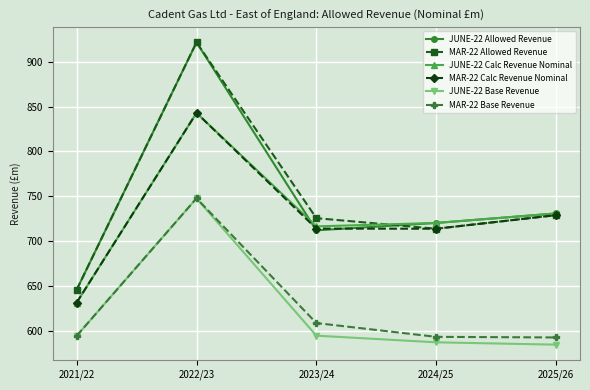

At which label does MAR-22 Allowed Revenue reach its minimum?

2021/22